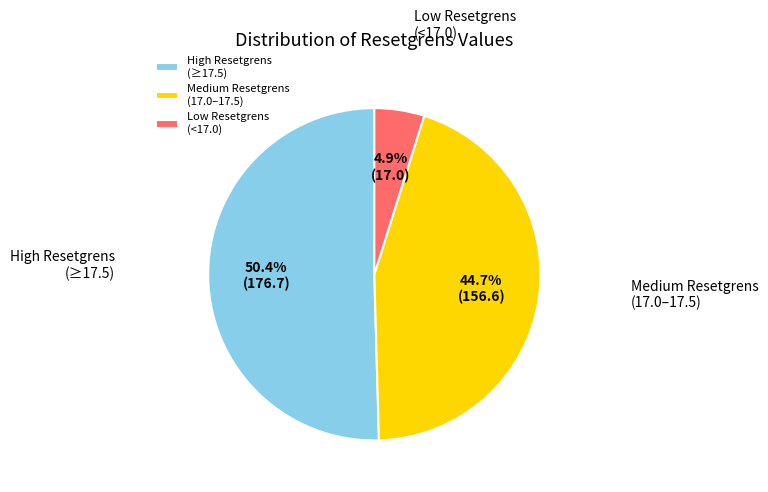

Which category has the smallest portion of the pie?

Low Resetgrens (<17.0)